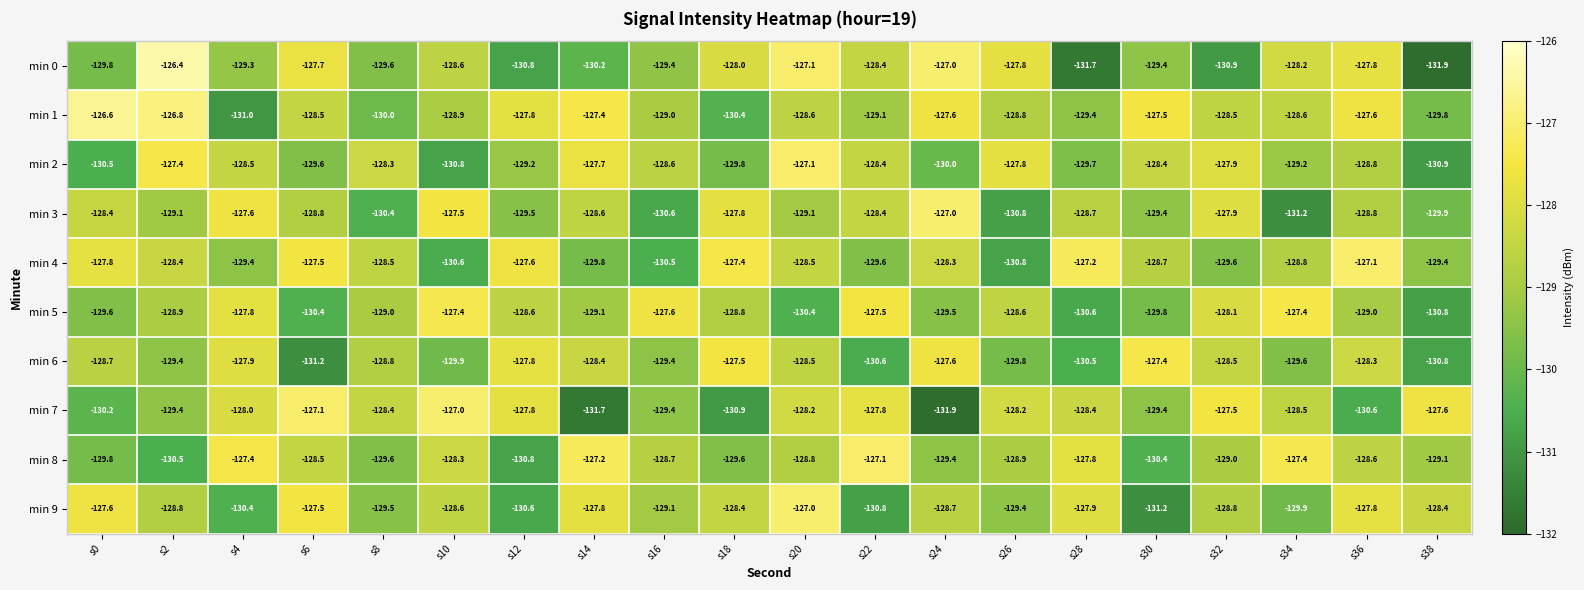

What is the total value across all series at s4?

-1287.3